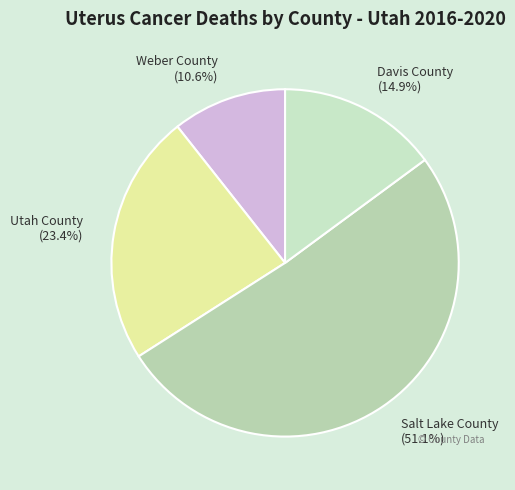

Is there any slice that represents more than half of the pie?

Yes